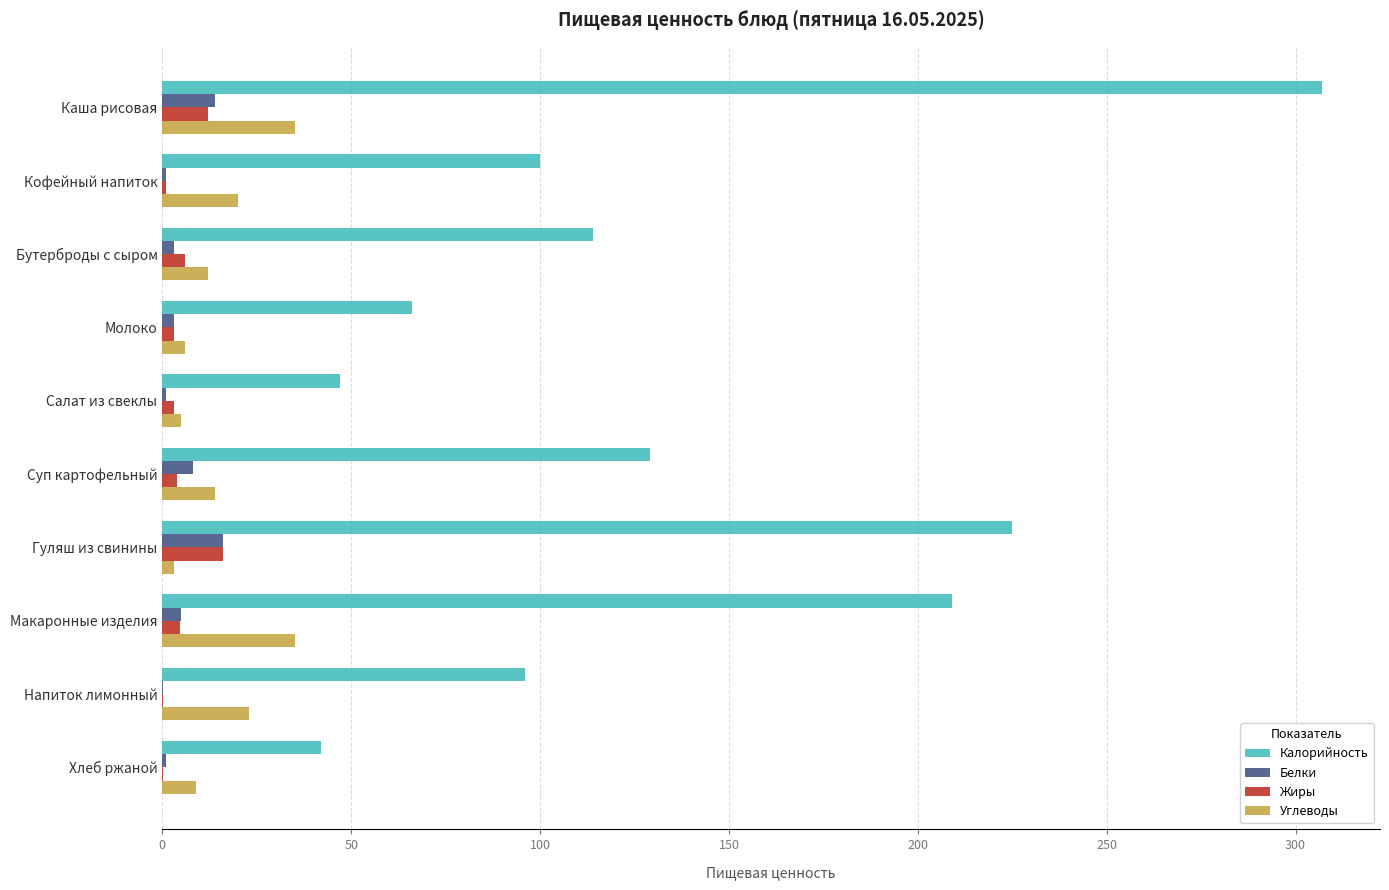

What is the sum of all Углеводы values?

162.0